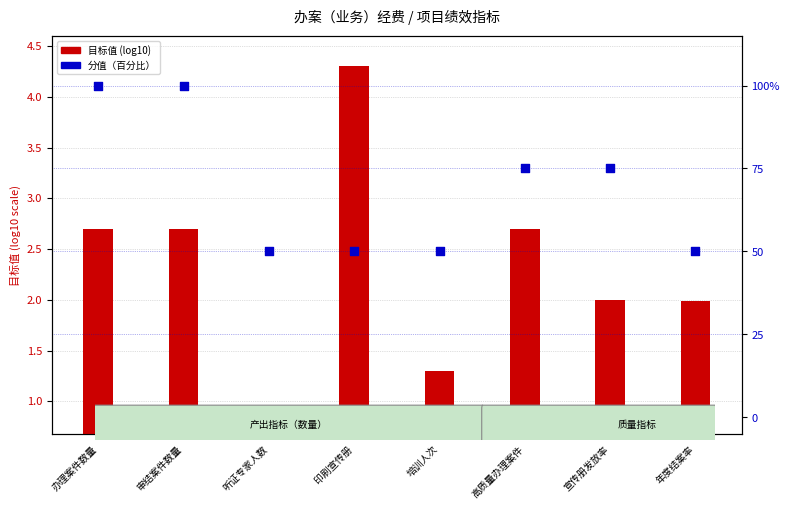

At how many categories does at least one series exceed 64?

4